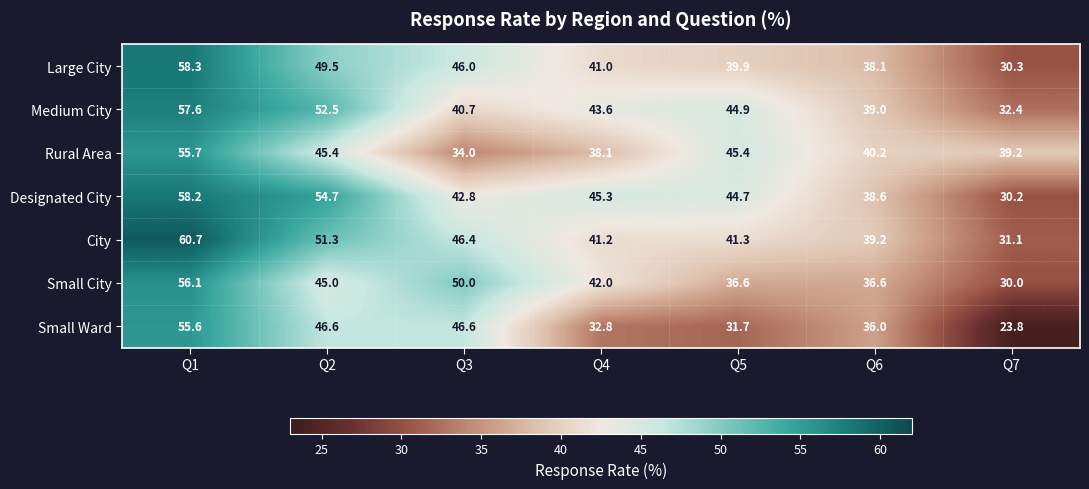

Is it true that Small Ward equals 11.8 at Q1?

False